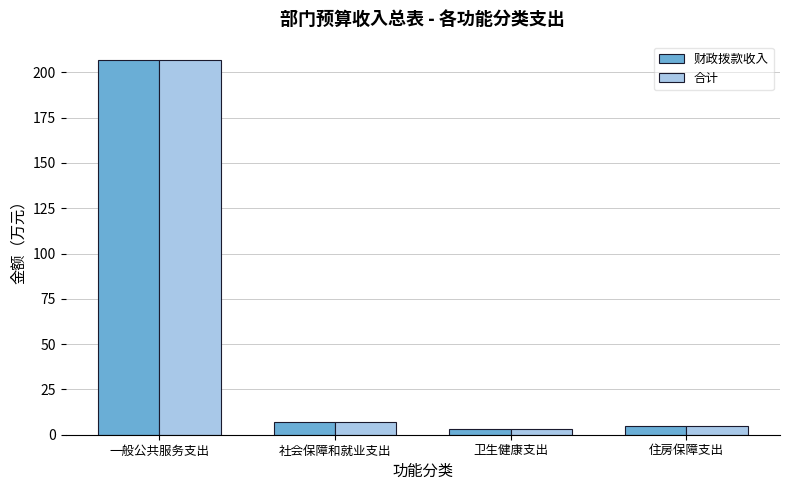

What is the lowest value of the 合计 series?

3.0